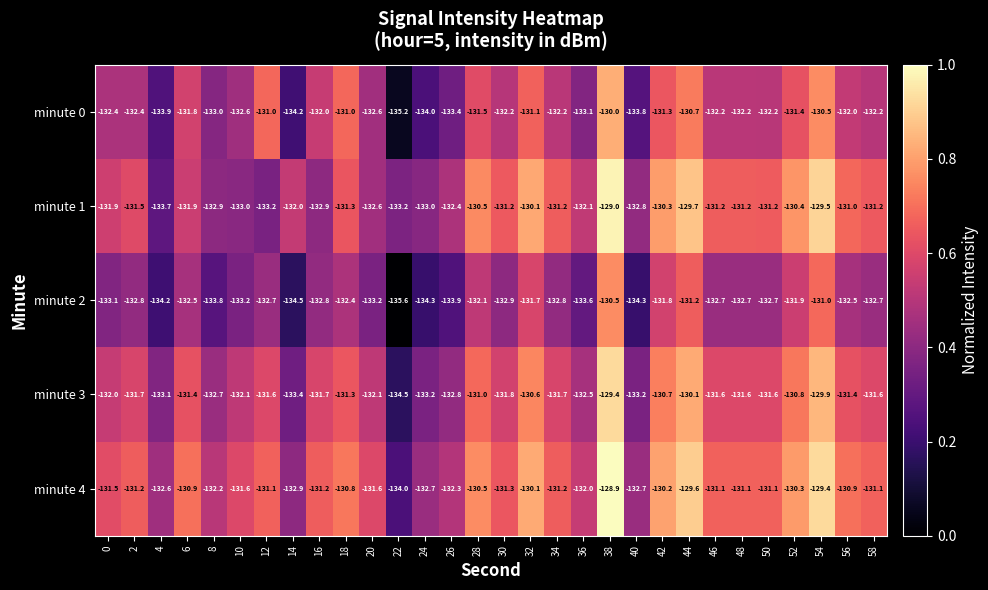

Which series has the largest range (max minus min)?

minute 0